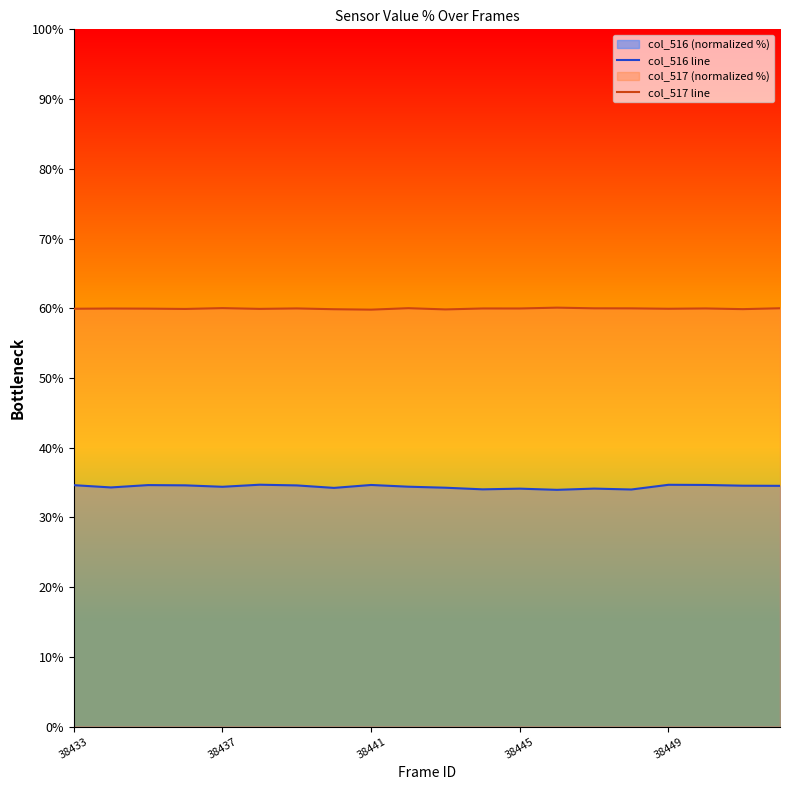

How many data points does each series have?

20